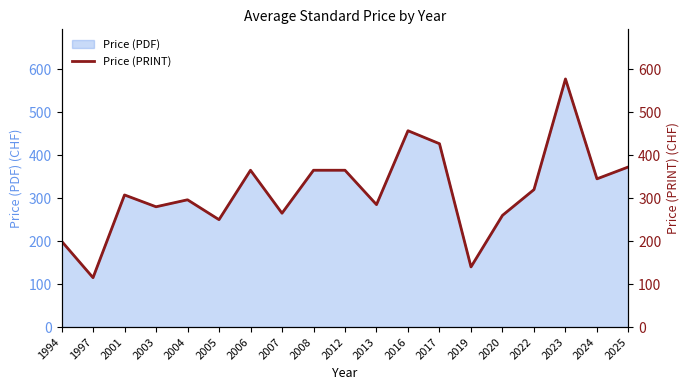

What is the value of the 19th point from the left?

372.8